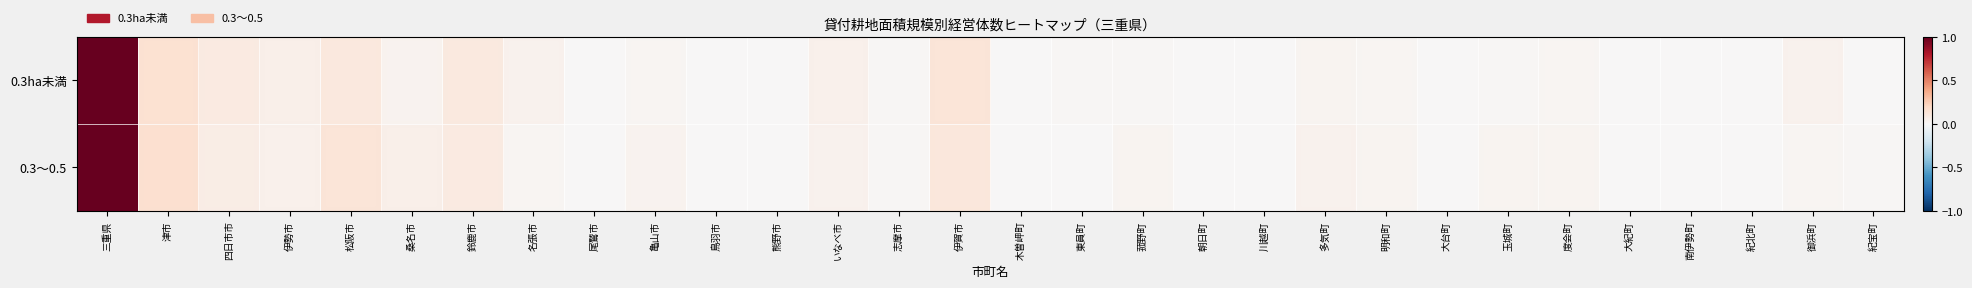

Reading left to right, what are all the values shown in this chart?

0.3ha未満: 三重県=1.0	津市=0.2	四日市市=0.1	伊勢市=0.1	松阪市=0.1	桑名市=0.0	鈴鹿市=0.1	名張市=0.0	尾鷲市=0.0	亀山市=0.0	鳥羽市=0.0	熊野市=0.0	いなべ市=0.1	志摩市=0.0	伊賀市=0.1	木曽岬町=0.0	東員町=0.0	菰野町=0.0	朝日町=0.0	川越町=0.0	多気町=0.0	明和町=0.0	大台町=0.0	玉城町=0.0	度会町=0.0	大紀町=0.0	南伊勢町=0.0	紀北町=0.0	御浜町=0.0	紀宝町=0.0
0.3～0.5: 三重県=1.0	津市=0.2	四日市市=0.1	伊勢市=0.1	松阪市=0.1	桑名市=0.1	鈴鹿市=0.1	名張市=0.0	尾鷲市=0.0	亀山市=0.0	鳥羽市=0.0	熊野市=0.0	いなべ市=0.0	志摩市=0.0	伊賀市=0.1	木曽岬町=0.0	東員町=0.0	菰野町=0.0	朝日町=0.0	川越町=0.0	多気町=0.0	明和町=0.0	大台町=0.0	玉城町=0.0	度会町=0.0	大紀町=0.0	南伊勢町=0.0	紀北町=0.0	御浜町=0.0	紀宝町=0.0